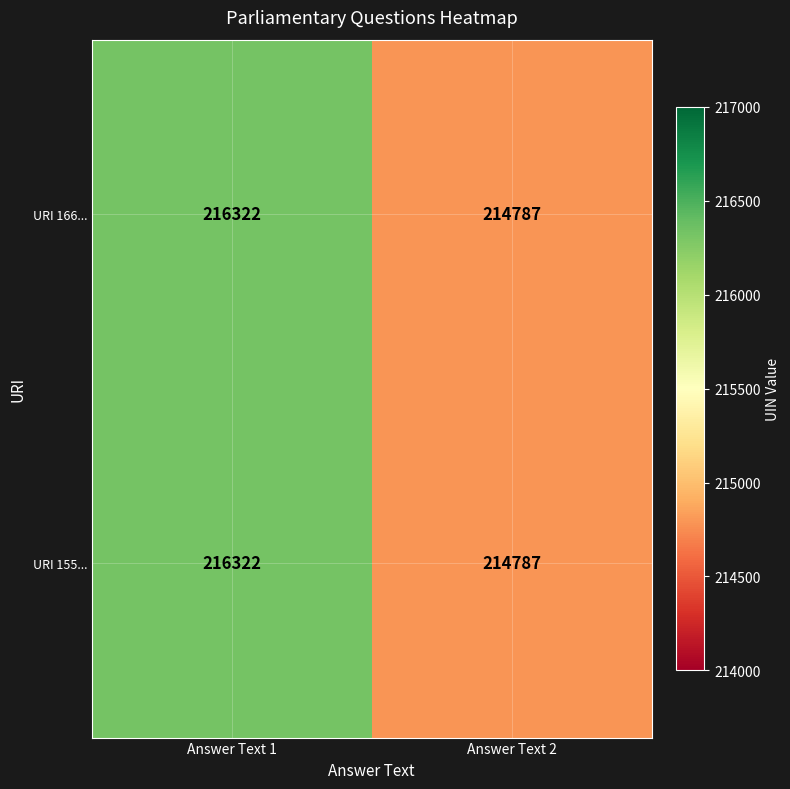

At which category is the sum across all series the highest?

Answer Text 1